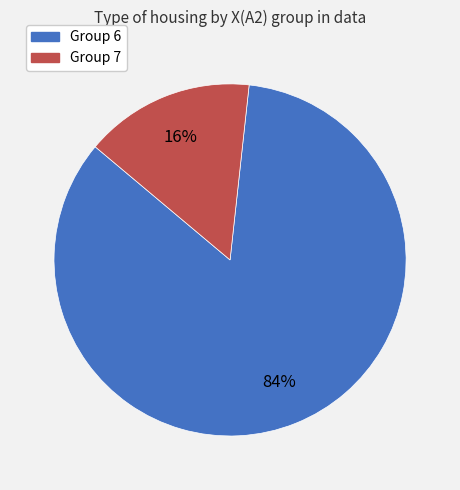

Is there a majority slice in this chart?

Yes